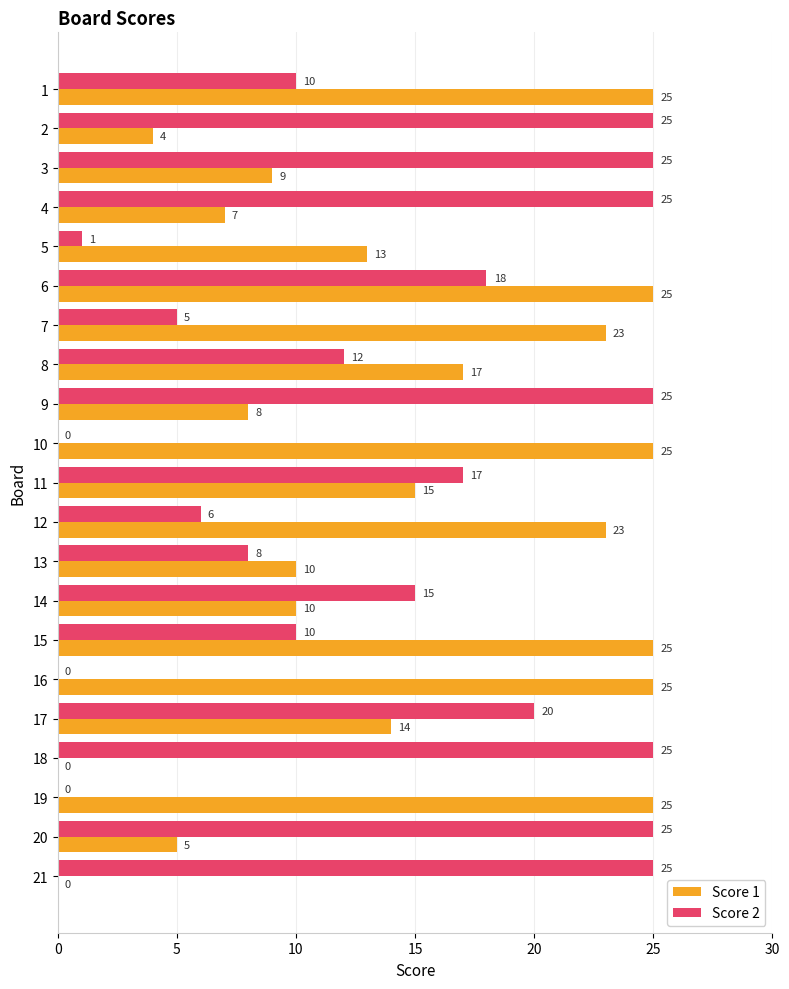

What is the maximum value for Score 1?

25